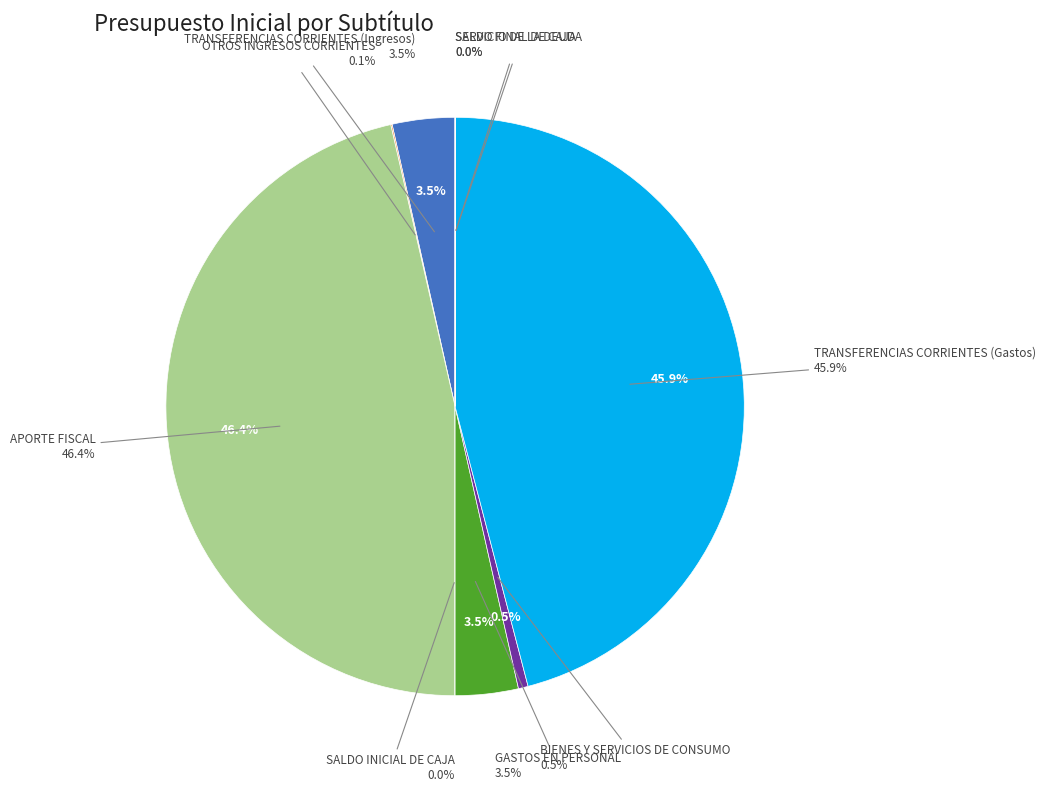

To the nearest percent, what is the average slice percentage?

11%